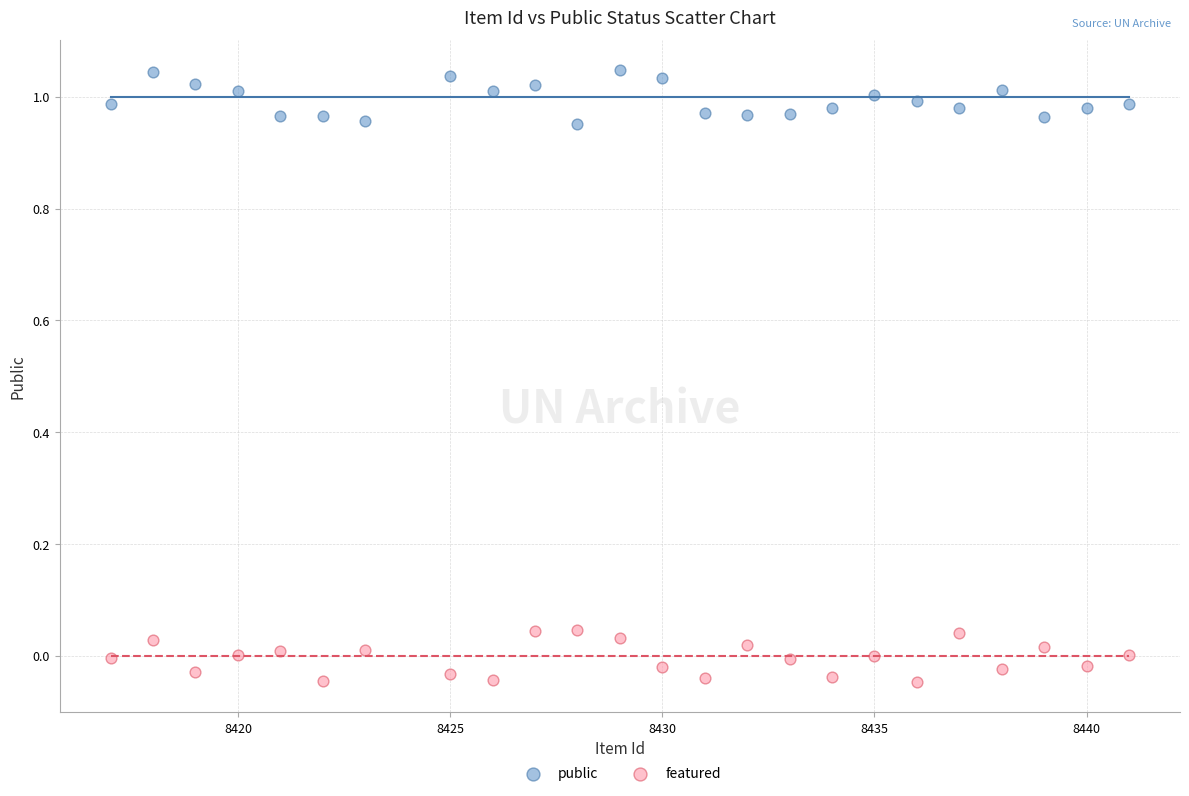

Across all data points, what is the range of Y values (max minus min)?

1.1